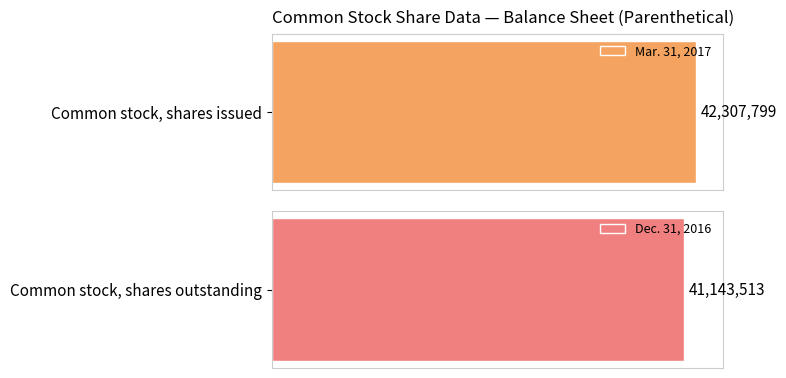

List the labels in order of Dec. 31, 2016 value, smallest first.

Common stock, shares issued, Common stock, shares outstanding